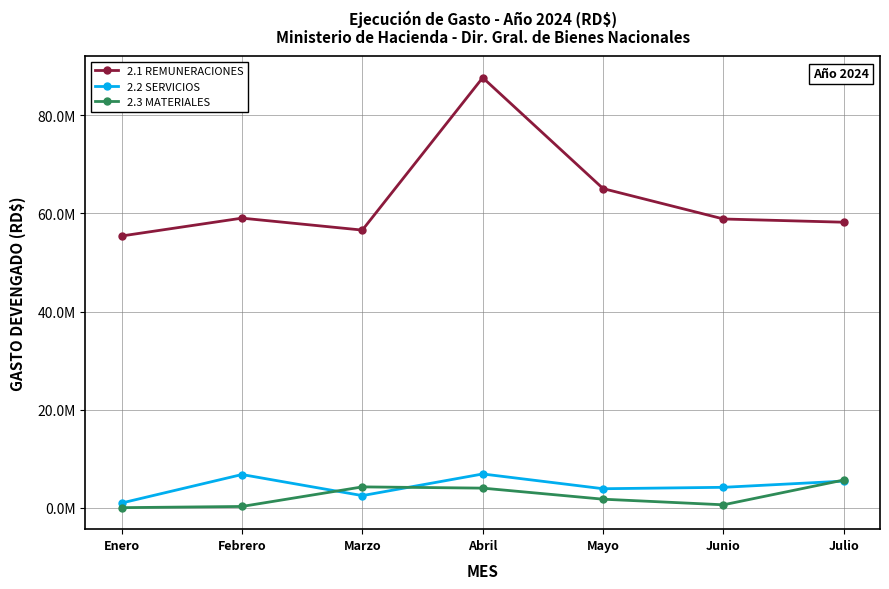

Where does the 2.3 MATERIALES series first go above 1746082?

Marzo